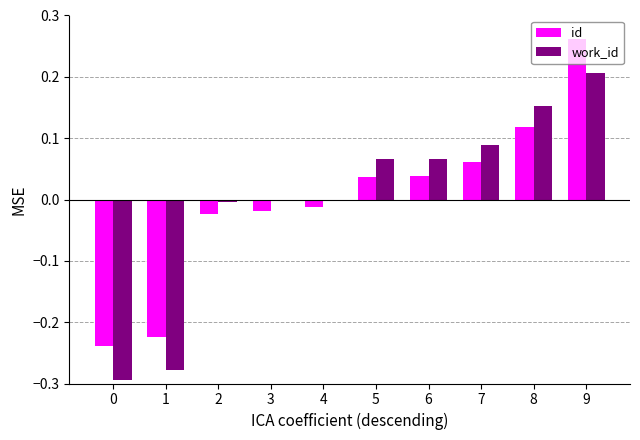

At which category is the sum across all series the highest?

9